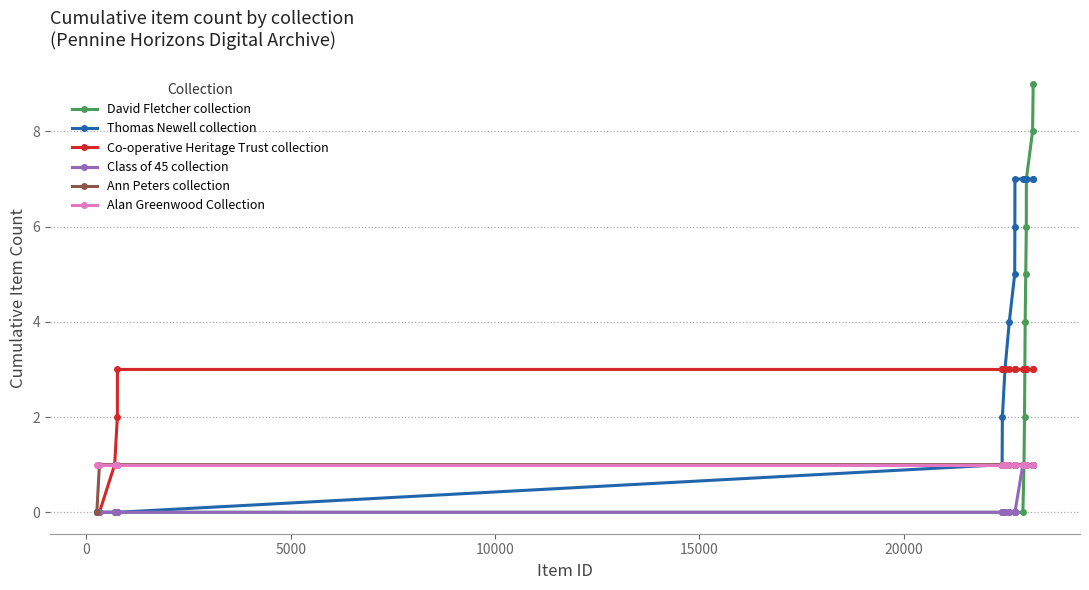

Which series has the widest spread of values?

David Fletcher collection